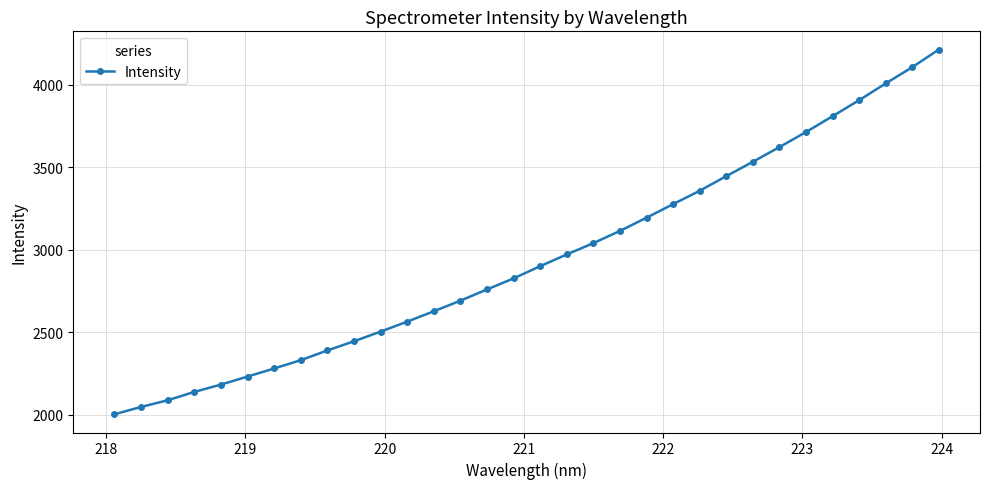

What is the average value?

2948.1